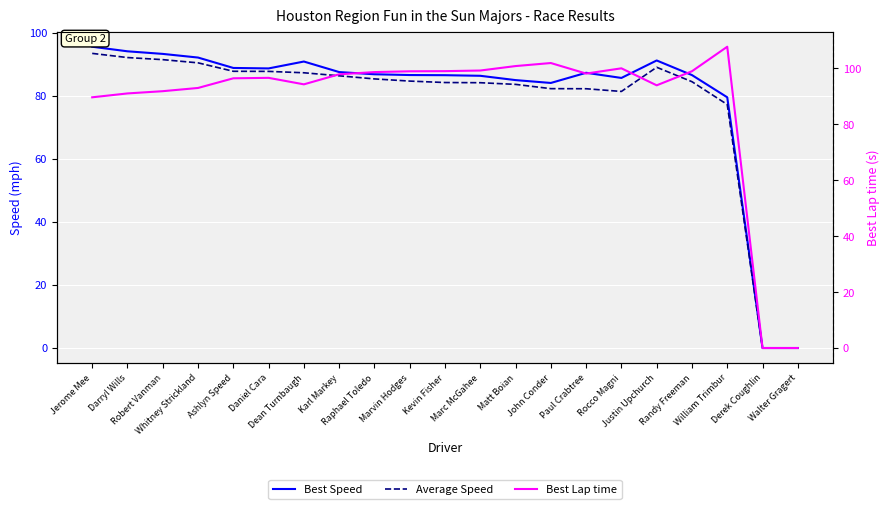

How many interior local valleys does the Average Speed series have?

1